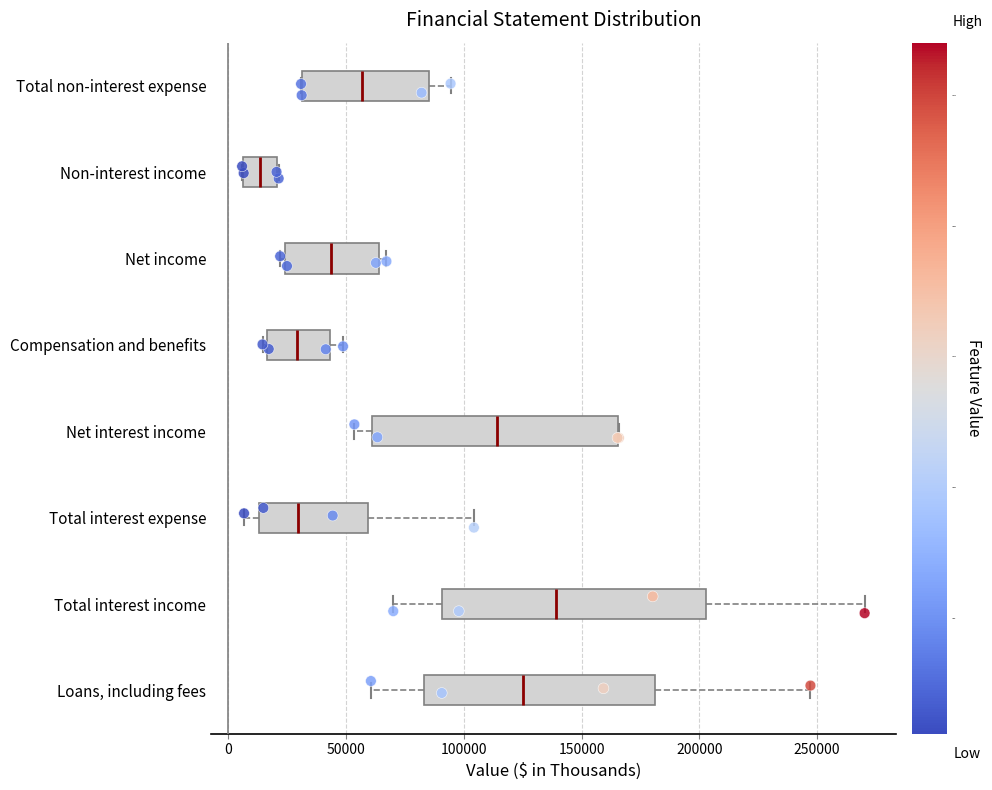

Reading bottom to top, transcribe this box plot: for each box, give where its median line is, the range the box spans, and where its two whiskers end, as read against the x-axis. The values are not printed on the chart, so give them approximately, as read against the axis.

Loans, including fees: median 125000, box 85000 to 180000, whiskers 60000 to 245000
Total interest income: median 140000, box 90000 to 205000, whiskers 70000 to 270000
Total interest expense: median 30000, box 15000 to 60000, whiskers 5000 to 105000
Net interest income: median 115000, box 60000 to 165000, whiskers 55000 to 165000
Compensation and benefits: median 30000, box 15000 to 45000, whiskers 15000 (just left of the box's left edge) to 50000
Net income: median 45000, box 25000 to 65000, whiskers 20000 to 65000 (just right of the box's right edge)
Non-interest income: median 15000, box 5000 to 20000, whiskers 5000 to 20000
Total non-interest expense: median 55000, box 30000 to 85000, whiskers 30000 to 95000